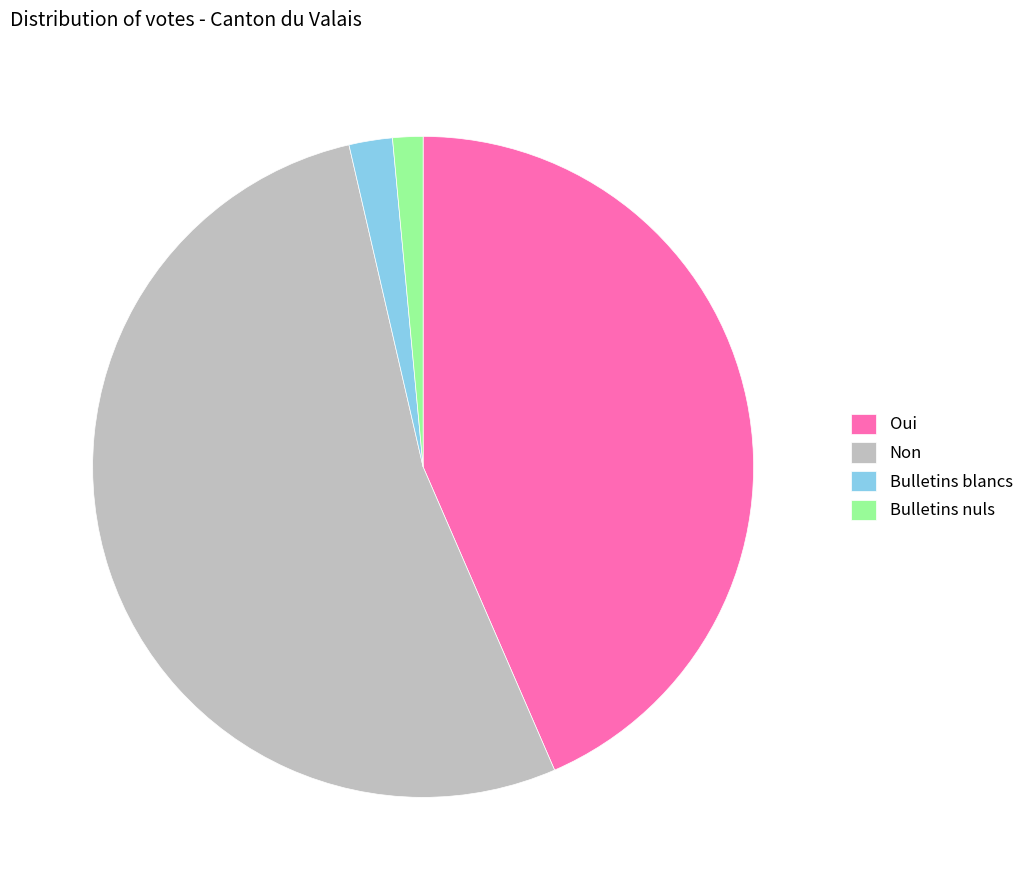

Is Bulletins blancs the majority of the pie?

No